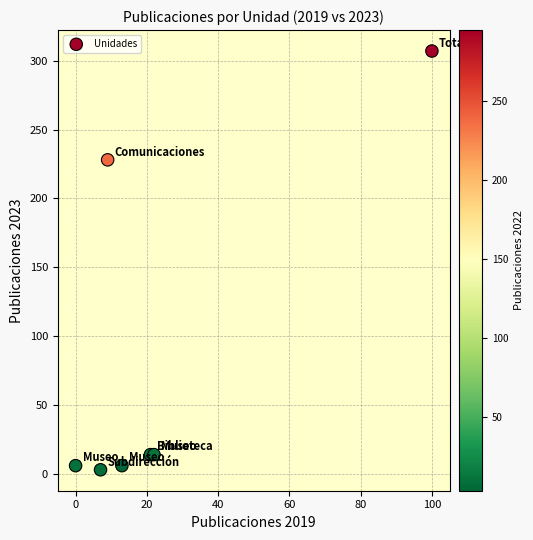

What Y value in the scatter plot is closest to 155?

228